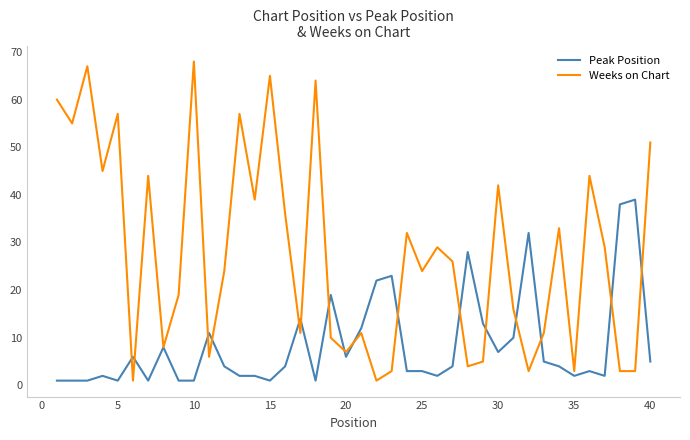

What are all the series names shown in the legend?

Peak Position, Weeks on Chart